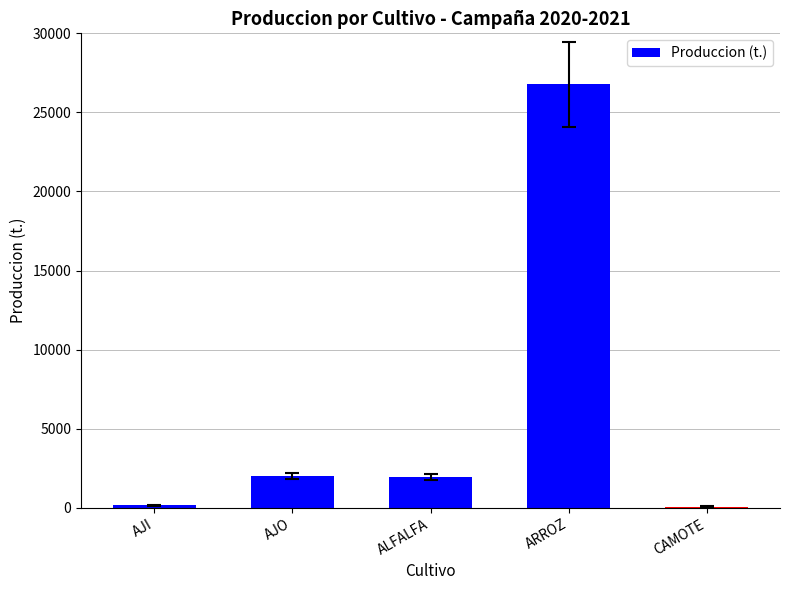

Which label corresponds to the largest value in the chart?

ARROZ